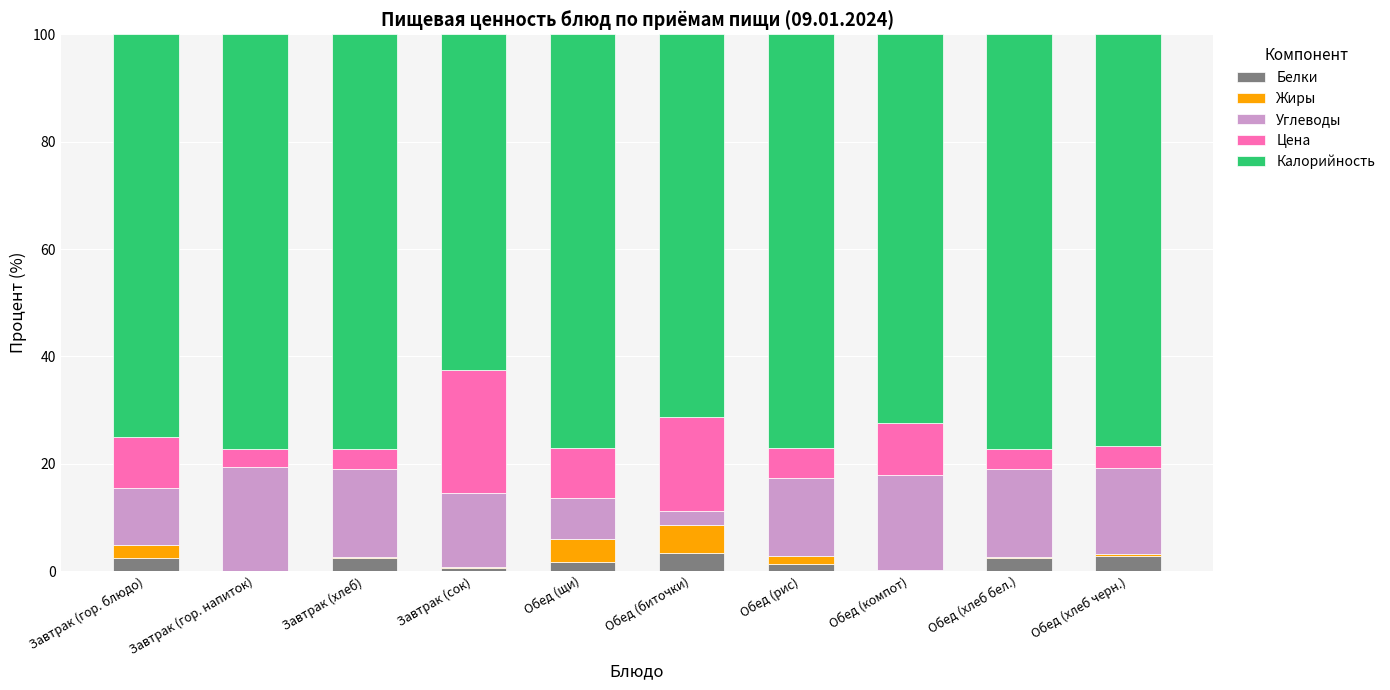

What is the total value across all series at Завтрак (гор. напиток)?

100.0